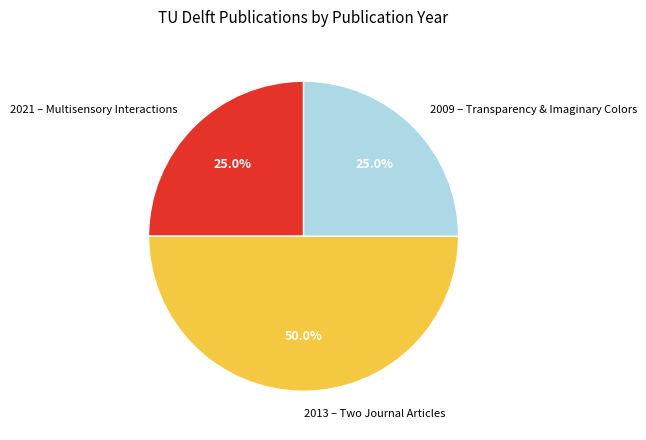

What is the total percentage of 2009 – Transparency & Imaginary Colors and 2021 – Multisensory Interactions?

50.0%